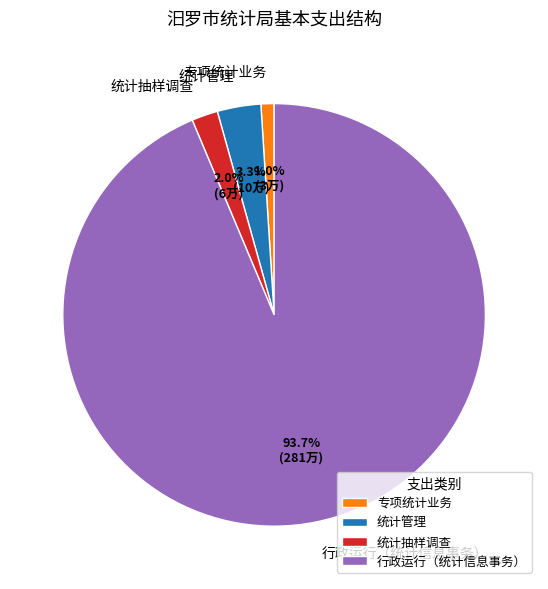

Combined, do 专项统计业务 and 统计管理 account for over 50%?

No